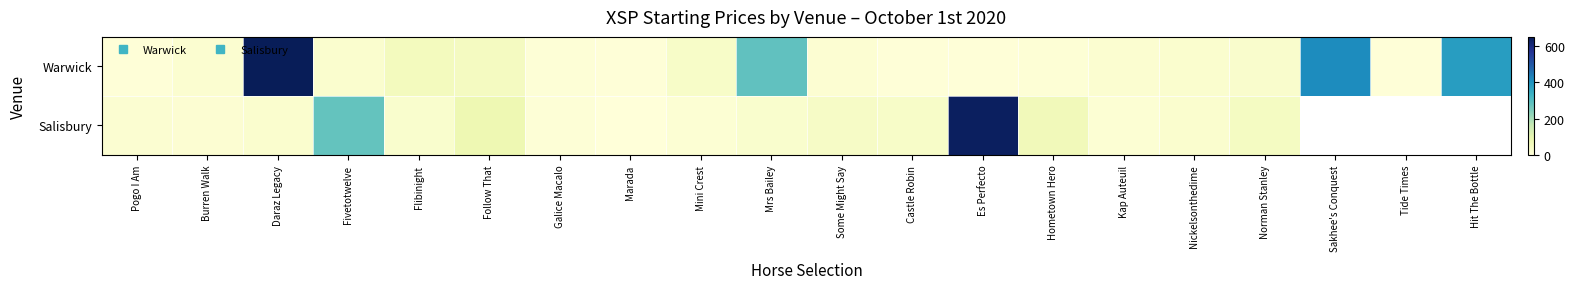

Where does the Warwick series first go above 20?

Burren Walk